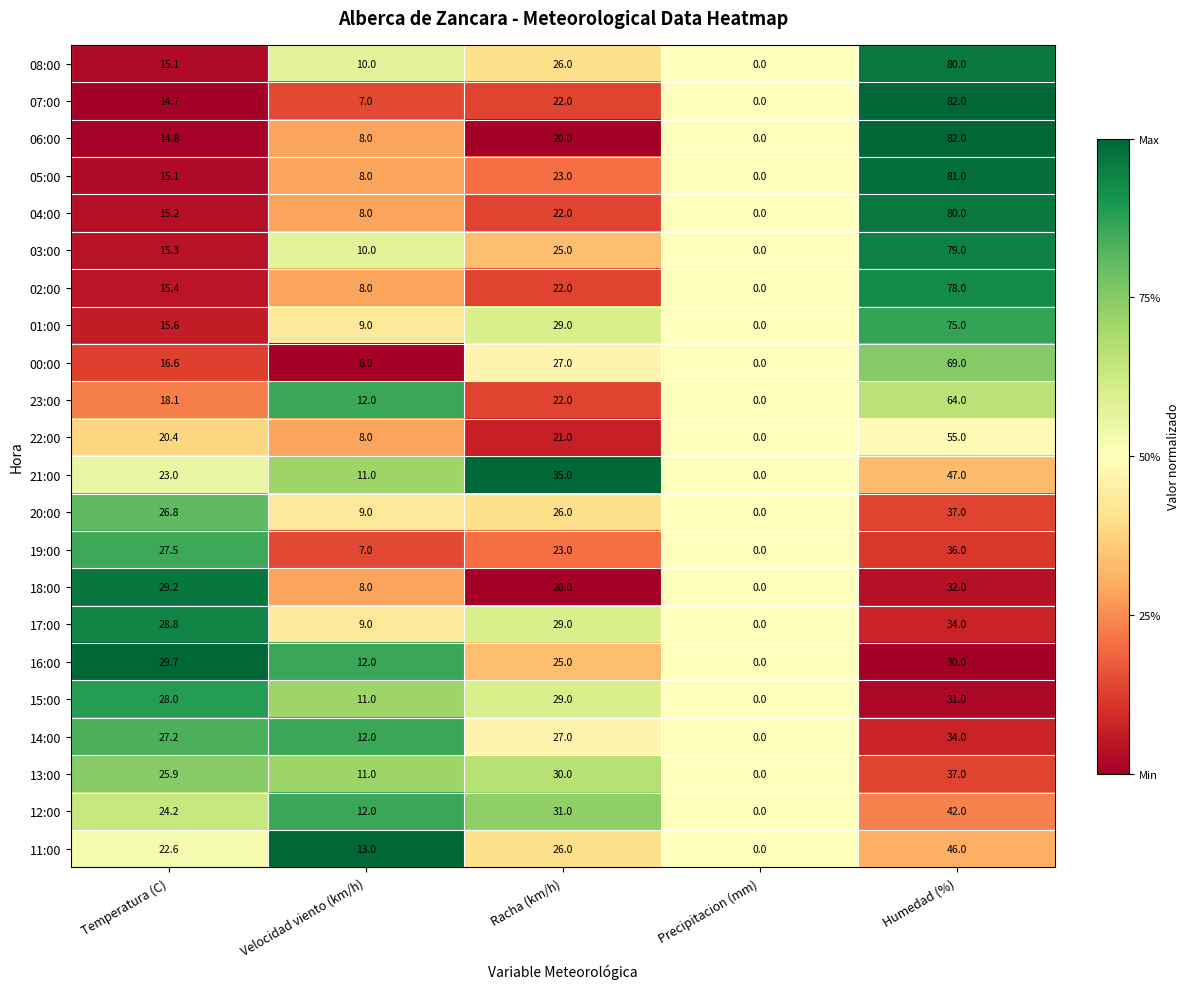

Where does the 17:00 series first go above 28?

Temperatura (C)